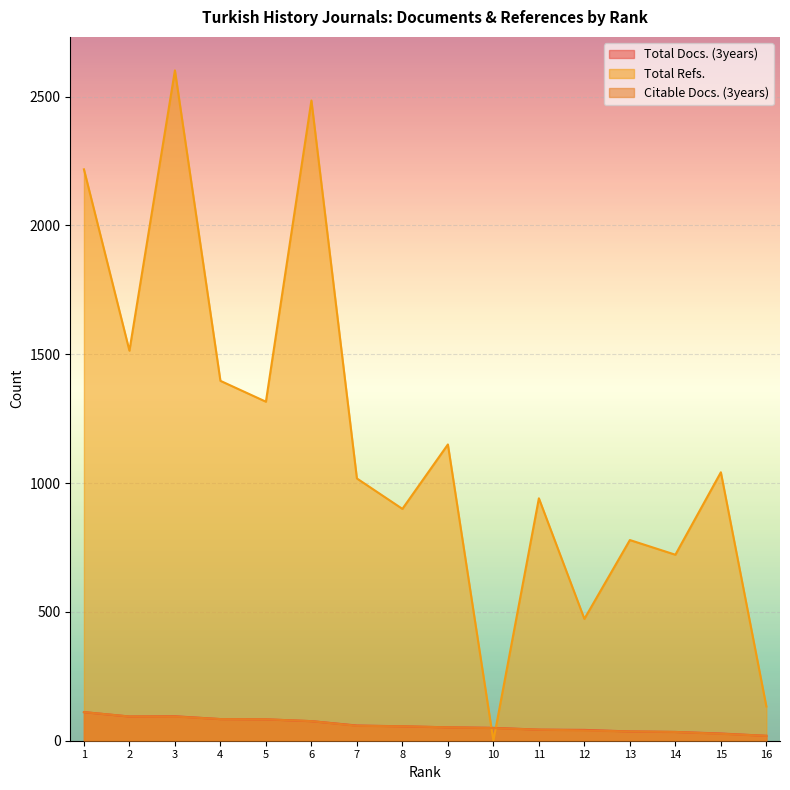

Rank the categories by Total Refs. value from highest to lowest.

3, 6, 1, 2, 4, 5, 9, 15, 7, 11, 8, 13, 14, 12, 16, 10